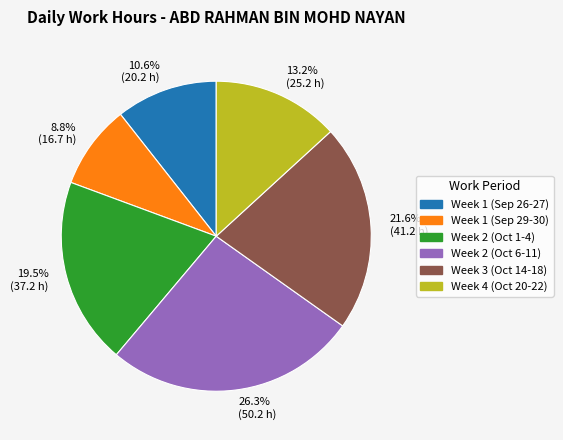

Approximately how many times larger is the value at 21.6% (41.2 h) compared to 13.2% (25.2 h)?

1.6